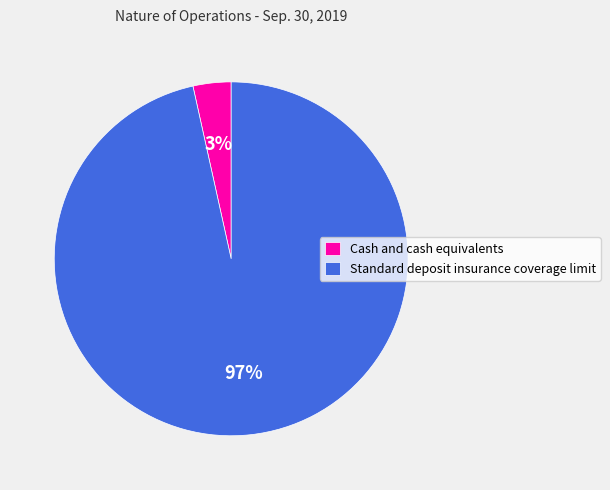

To the nearest percent, what is the average slice percentage?

50%